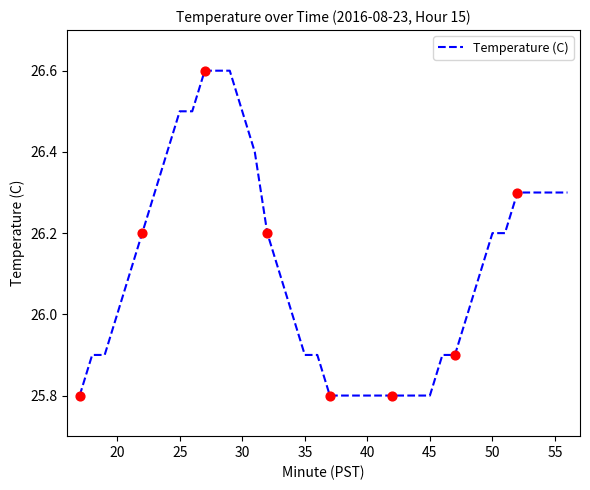

What is the smallest value displayed?

25.8